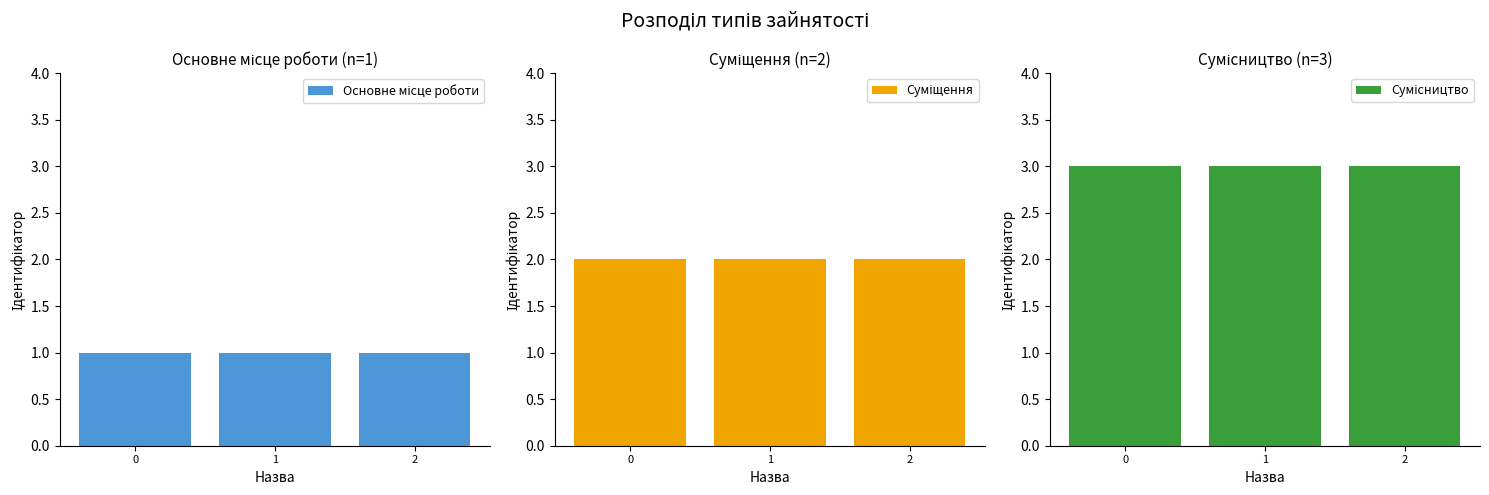

Reading left to right, transcribe all the data shown in this chart.

Основне місце роботи: 0=1	1=1	2=1
Суміщення: 0=2	1=2	2=2
Сумісництво: 0=3	1=3	2=3